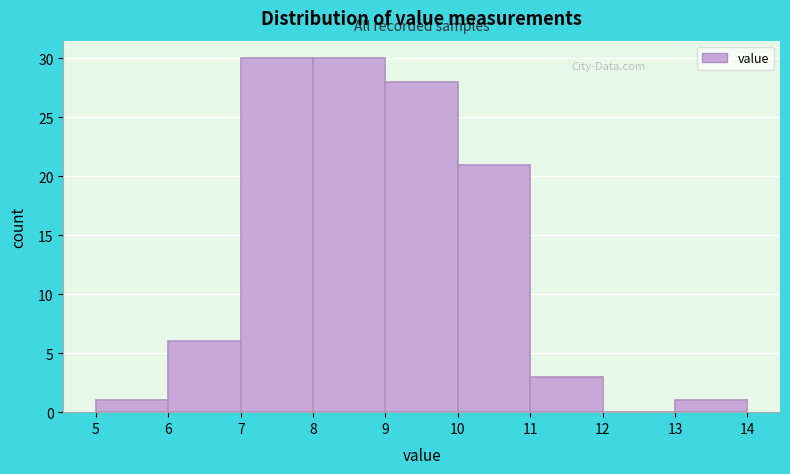

How tall is the bar that spans 5 to 6 on the x-axis? The values are not printed on the chart, so give them approximately, as read against the axis.

1